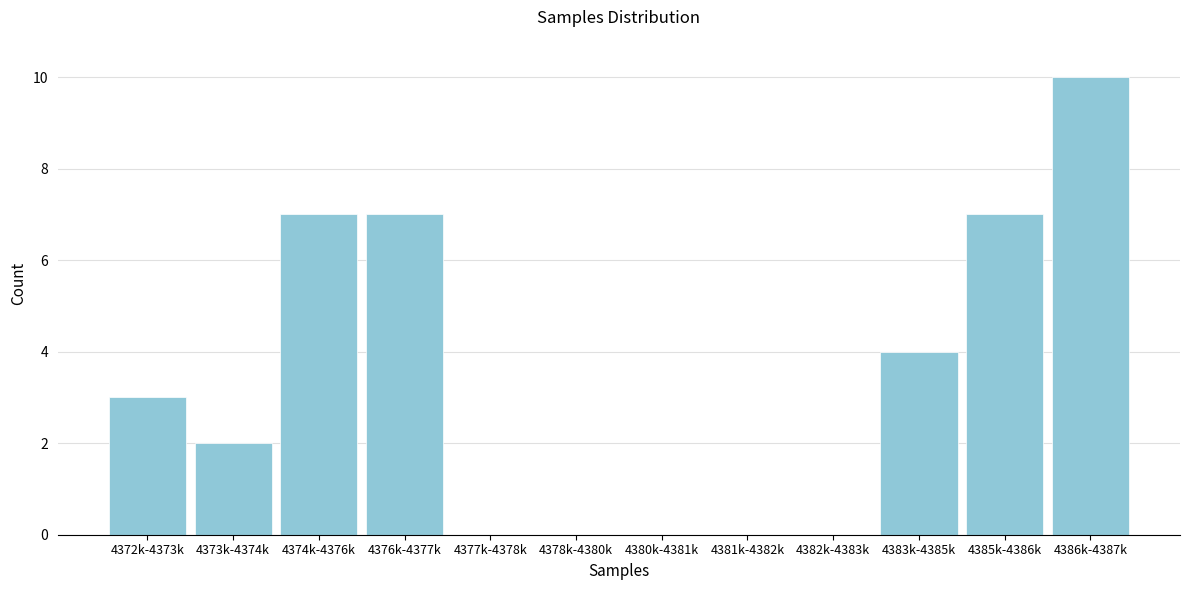

Reading left to right, transcribe all the data shown in this chart.

4372k-4373k=3	4373k-4374k=2	4374k-4376k=7	4376k-4377k=7	4377k-4378k=0	4378k-4380k=0	4380k-4381k=0	4381k-4382k=0	4382k-4383k=0	4383k-4385k=4	4385k-4386k=7	4386k-4387k=10